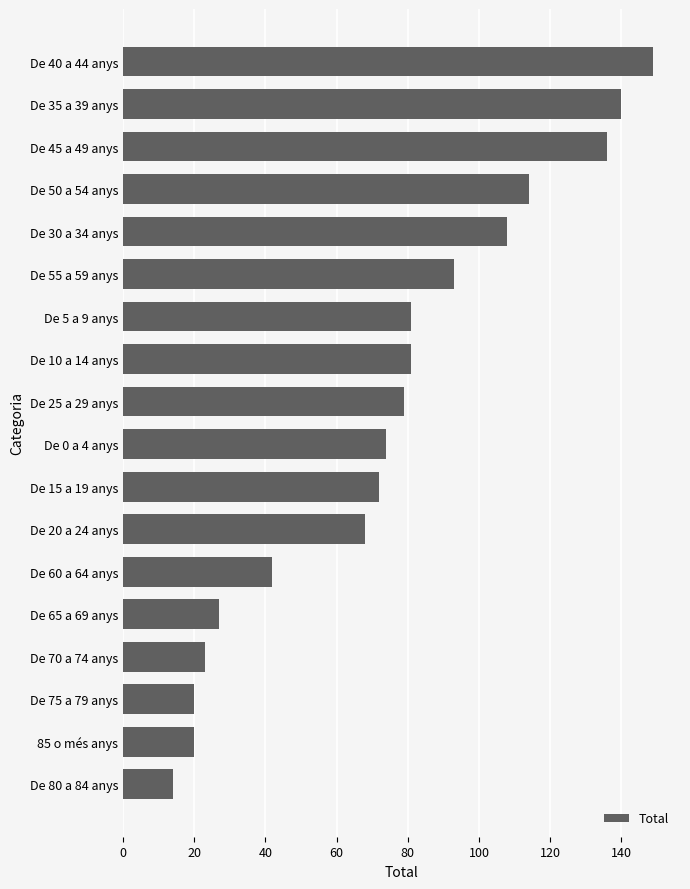

Read the value at De 40 a 44 anys, to the nearest 10.

150